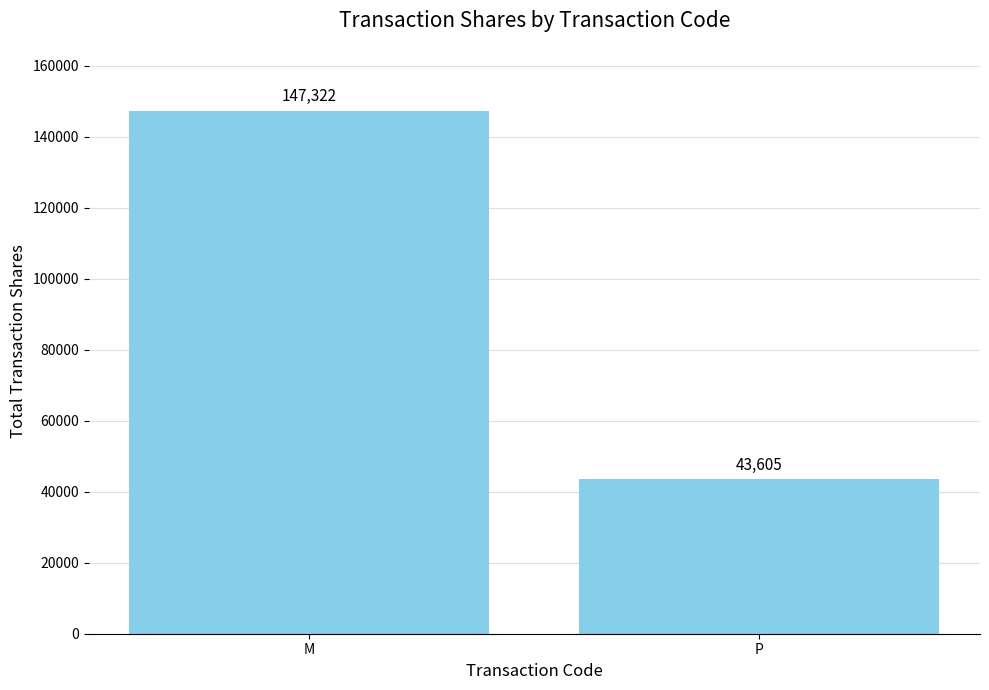

List the labels in order of value, smallest first.

P, M